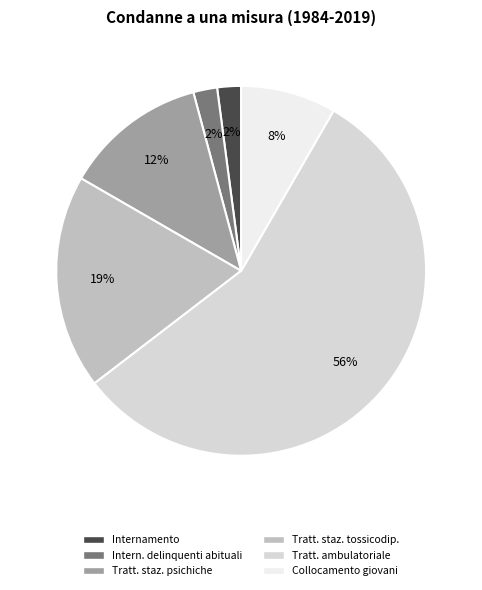

What is the ratio of the value at Collocamento giovani to the value at Internamento?

4.0